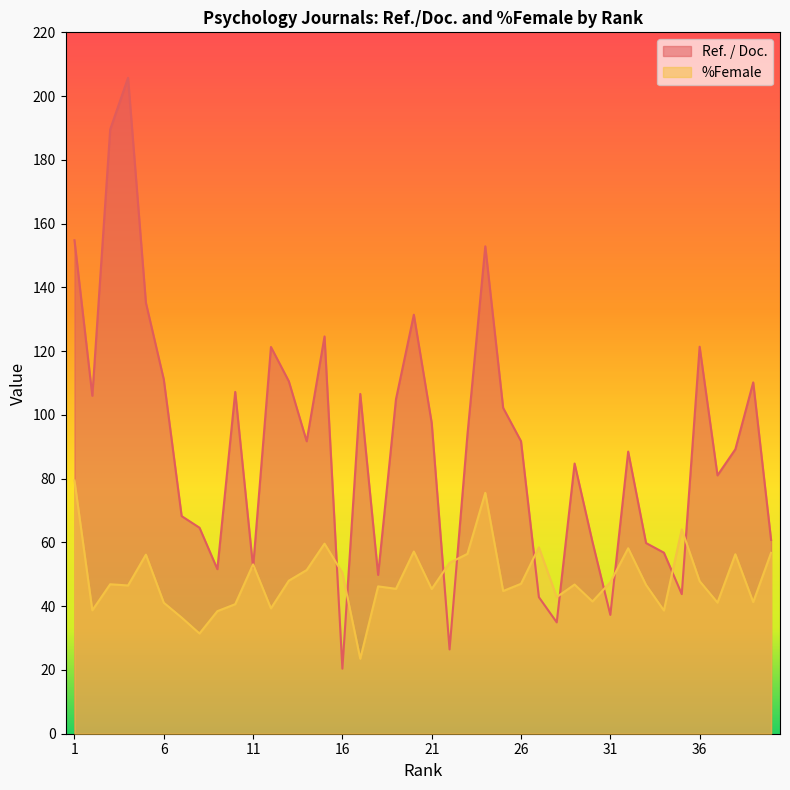

Is it true that Ref. / Doc. equals 61.2 at 31?

False